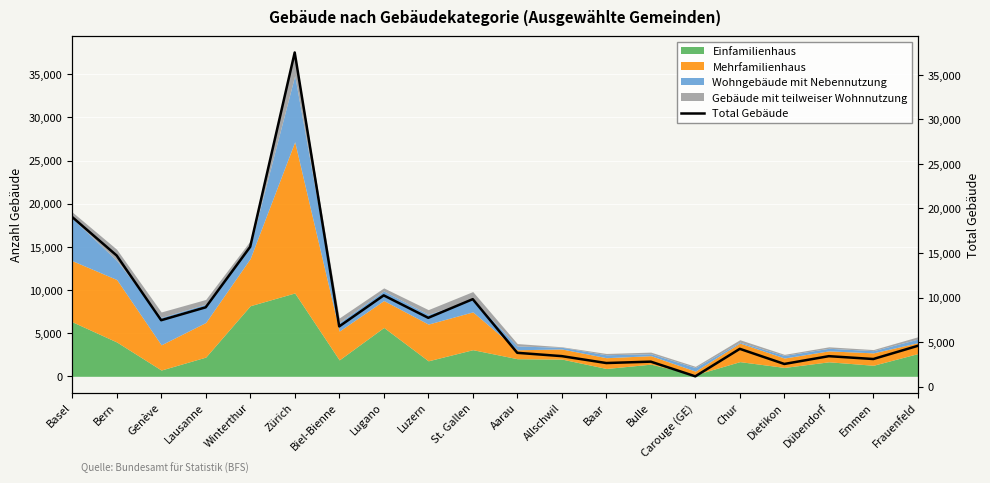

How many points are higher than both their immediate neighbors (excluding endpoints)?

6